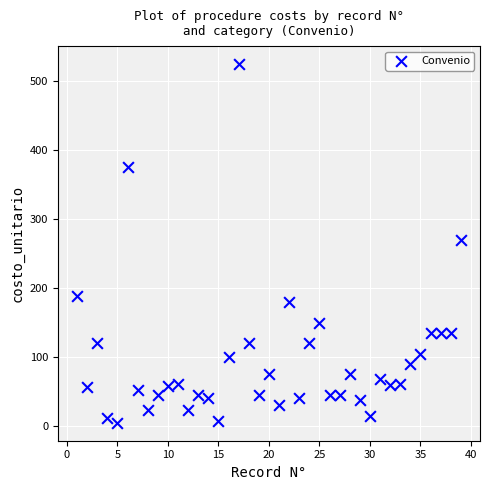

What is the range of Y values (max minus min)?

520.5